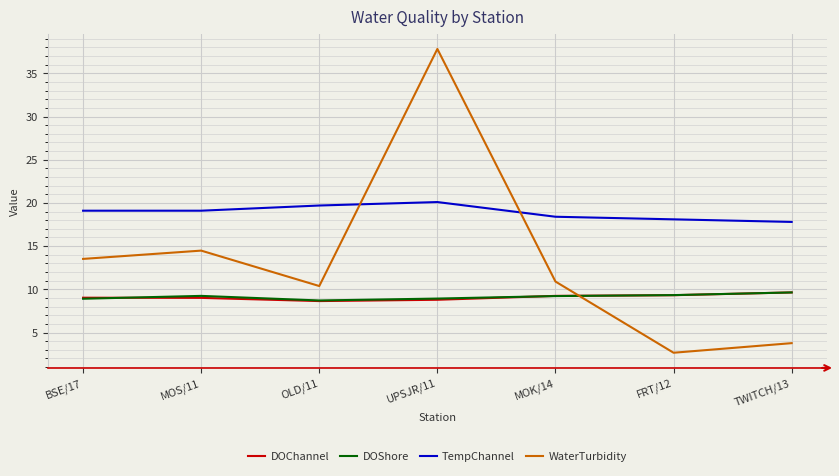

Which category has the highest value in the DOChannel series?

TWITCH/13